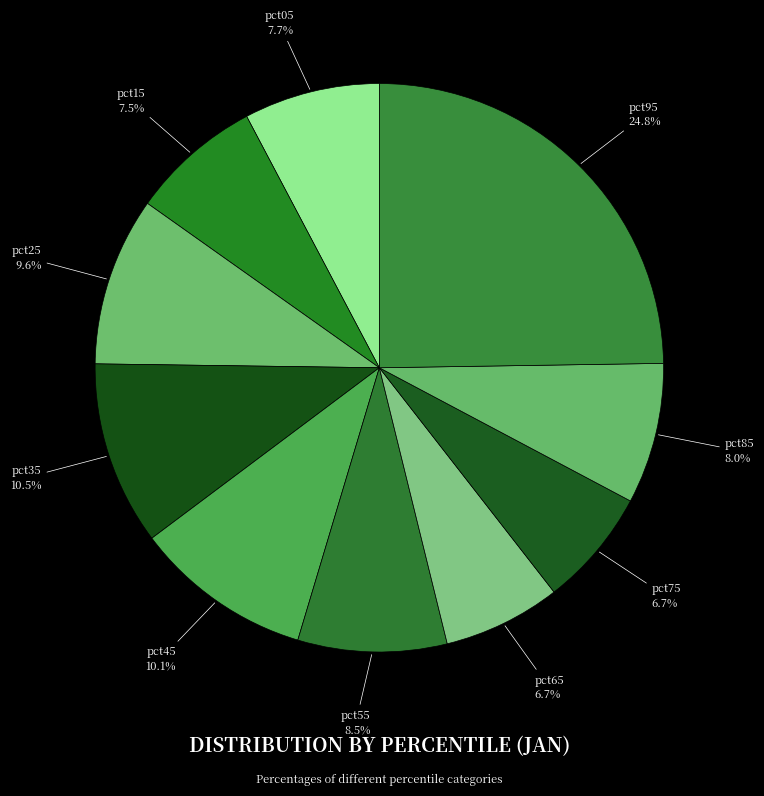

To the nearest percent, what is the difference between the largest and smallest slice percentages?

18%